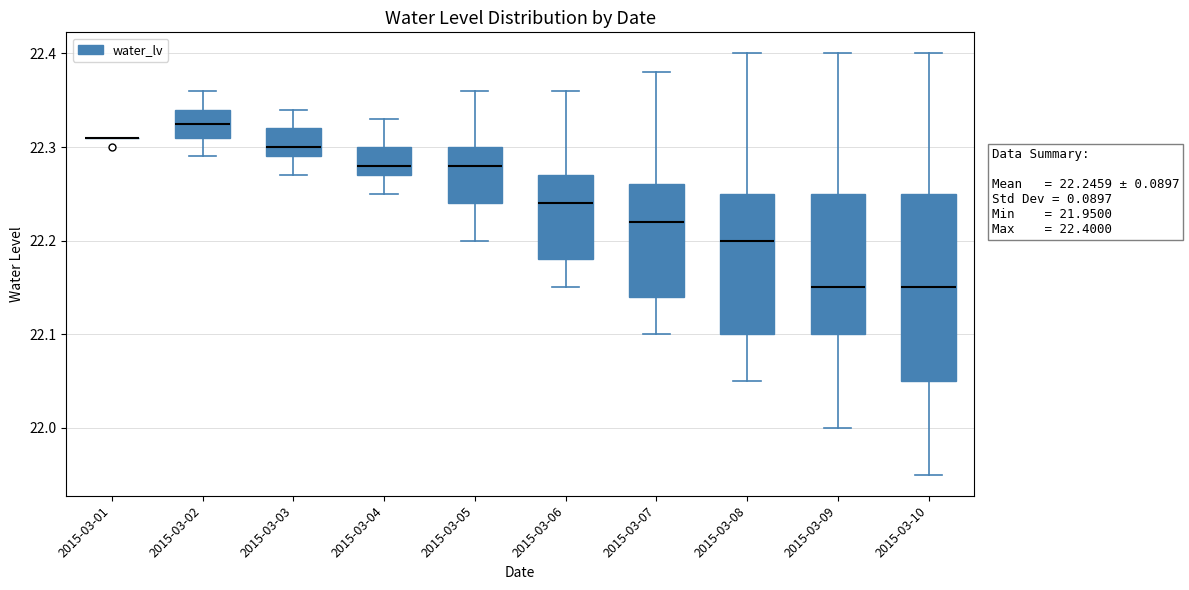

Comparing the boxes themselves (not the whiskers), which one is the tallest?

2015-03-10